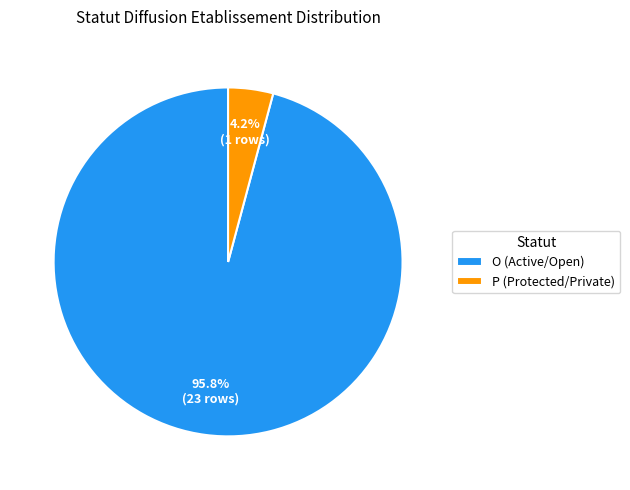

What percentage is NOT represented by O (Active/Open)?

4.2%